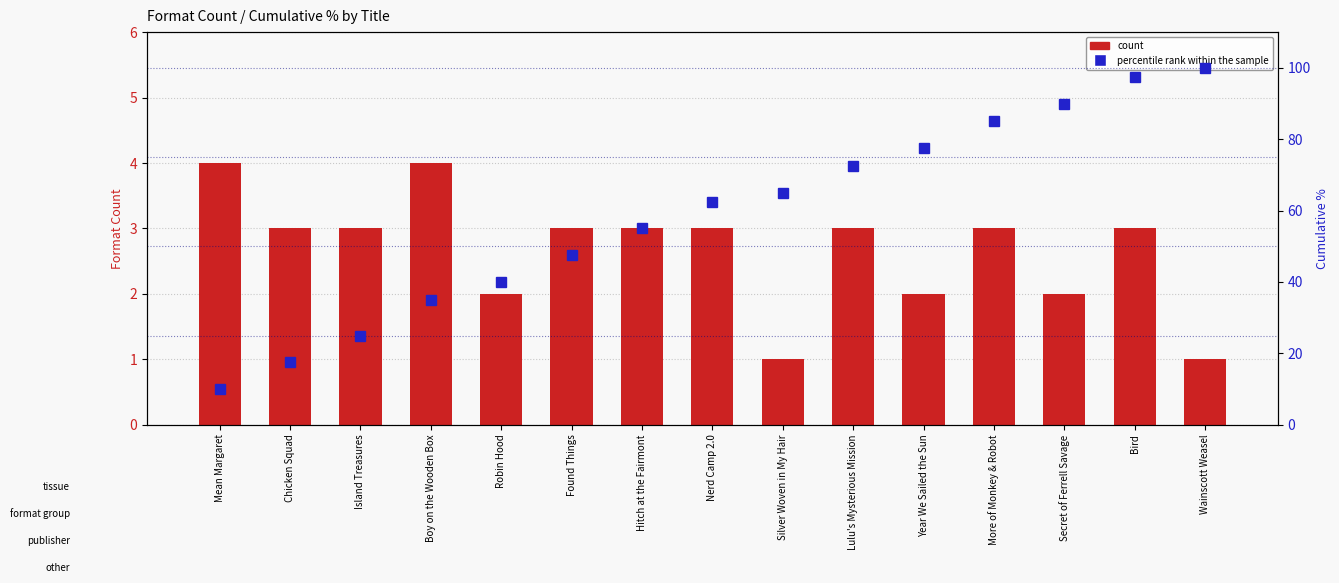

Is the value of count at Found Things greater than the value of percentile rank within the sample at Bird?

No